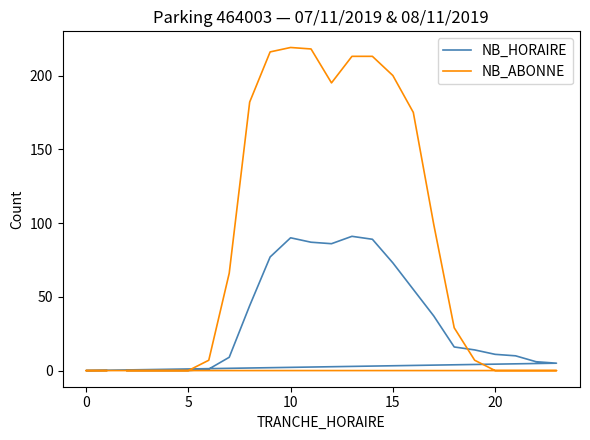

What is the difference between the maximum and second lowest values in the NB_HORAIRE series?

91